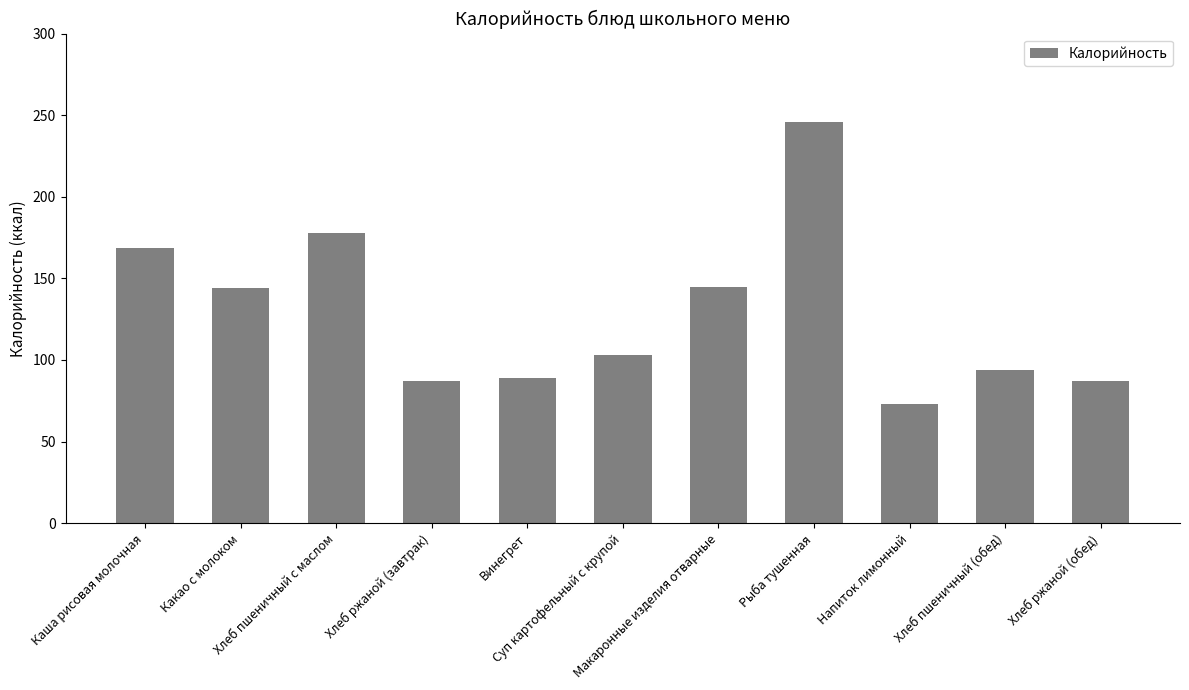

What is the minimum value shown in the chart?

73.0